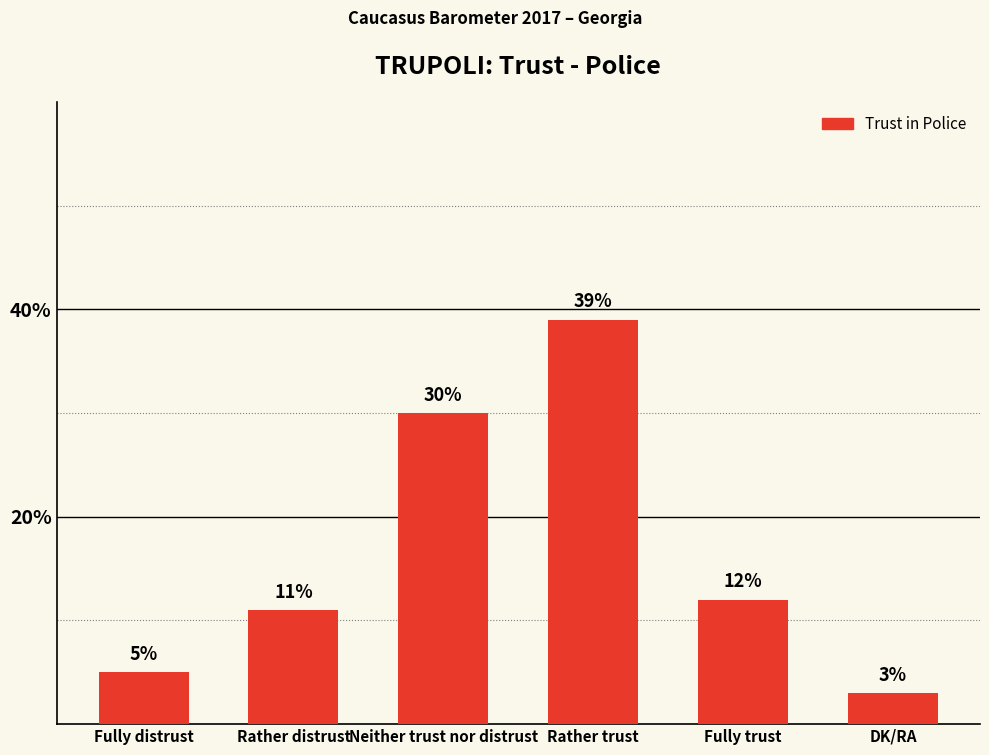

At which category does the chart reach its peak across all series?

Rather trust